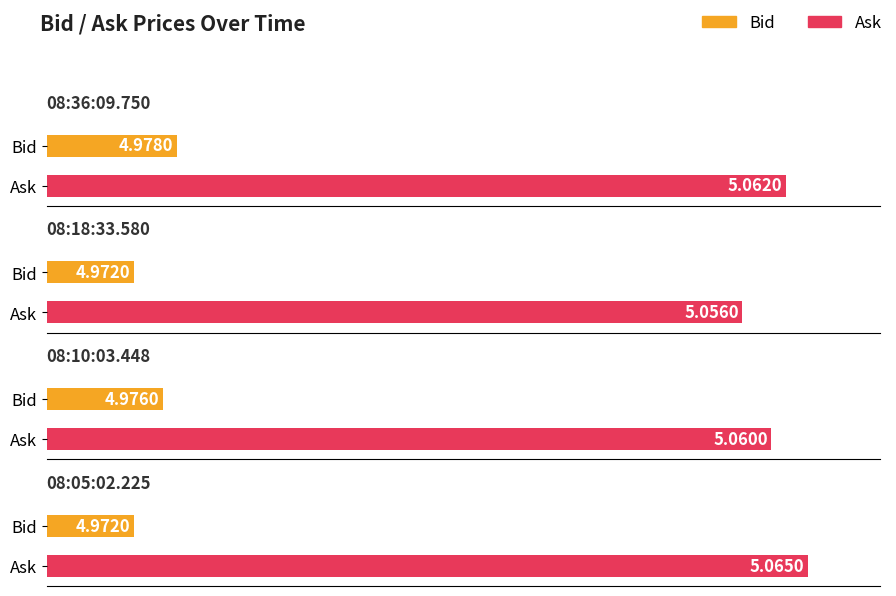

What position from the left is 08:10:03.448?

3